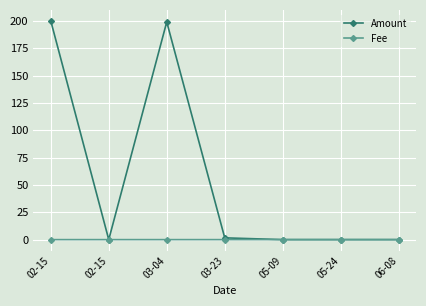

Does the chart have visible grid lines?

Yes